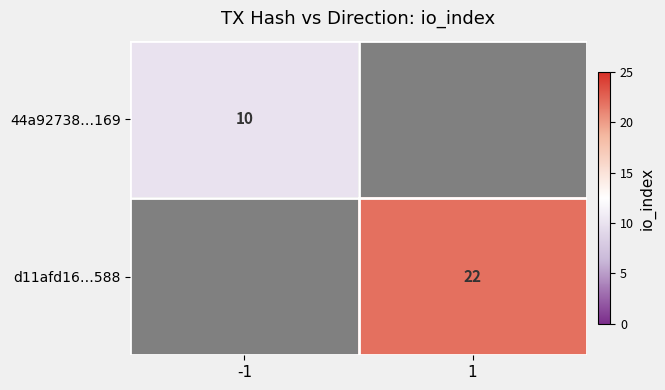

The value of 44a92738…169 at -1 is 10. True or false?

True